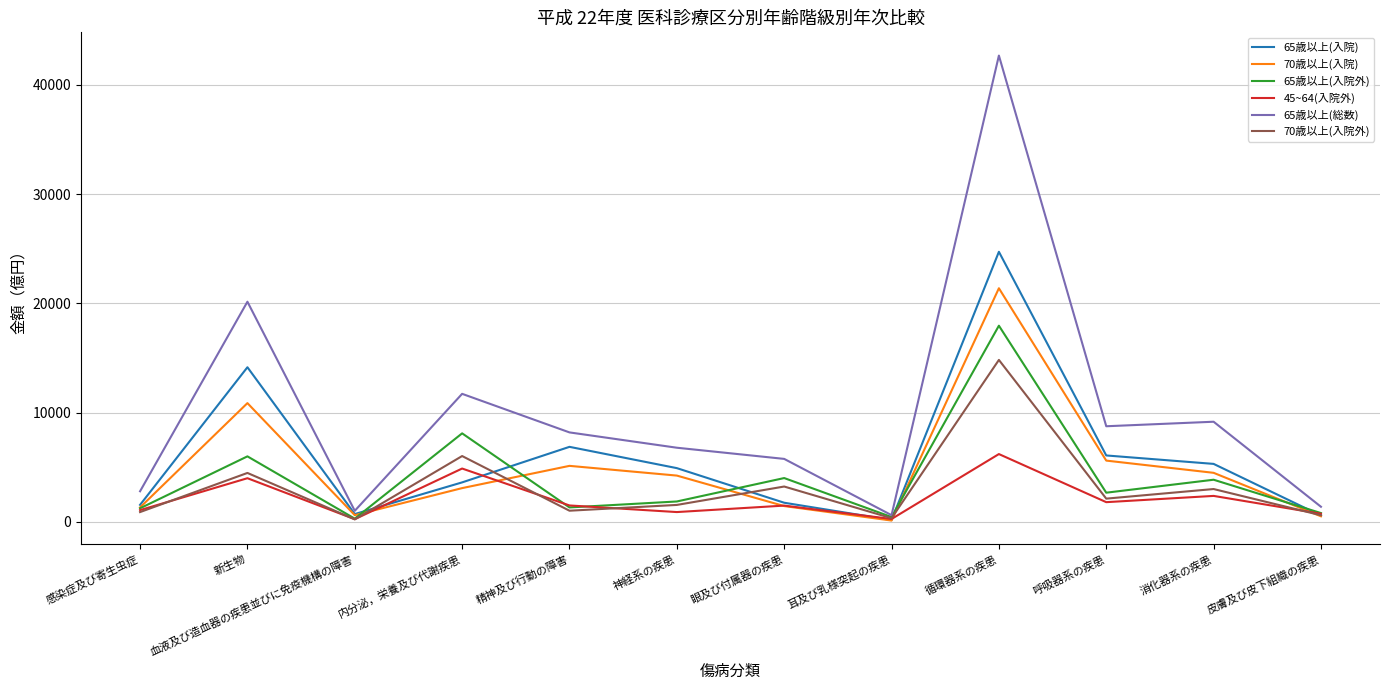

Rank the series by their maximum value, from lowest to highest.

45~64(入院外), 70歳以上(入院外), 65歳以上(入院外), 70歳以上(入院), 65歳以上(入院), 65歳以上(総数)